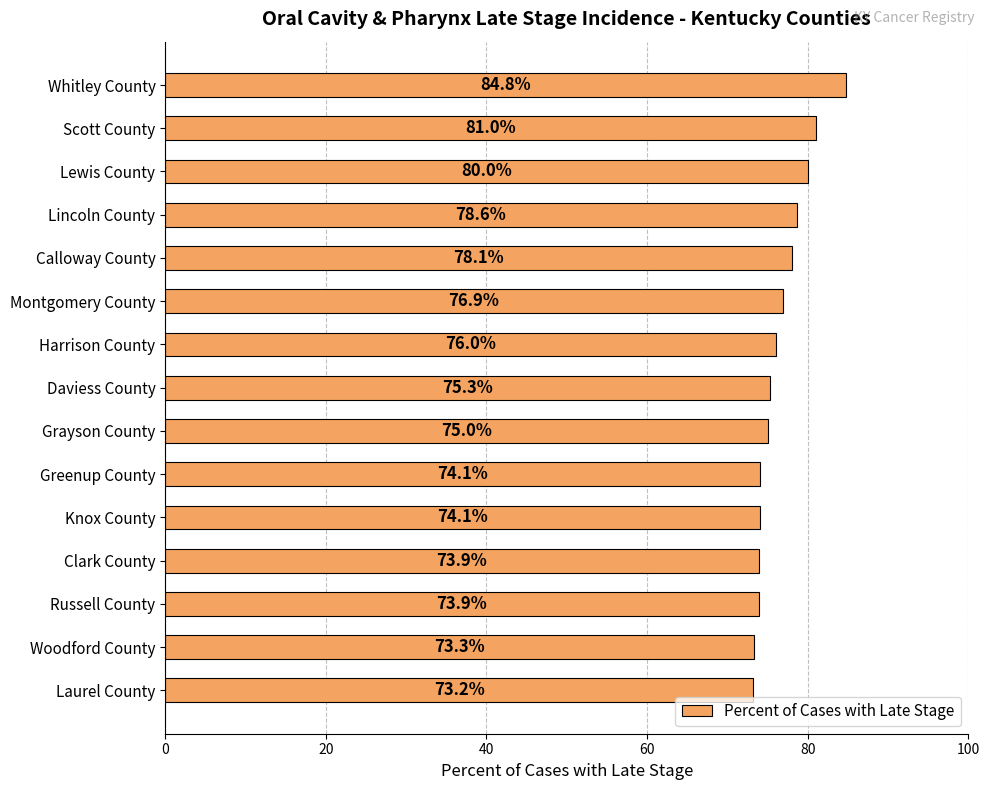

At which label is the value closest to 79?

Lincoln County